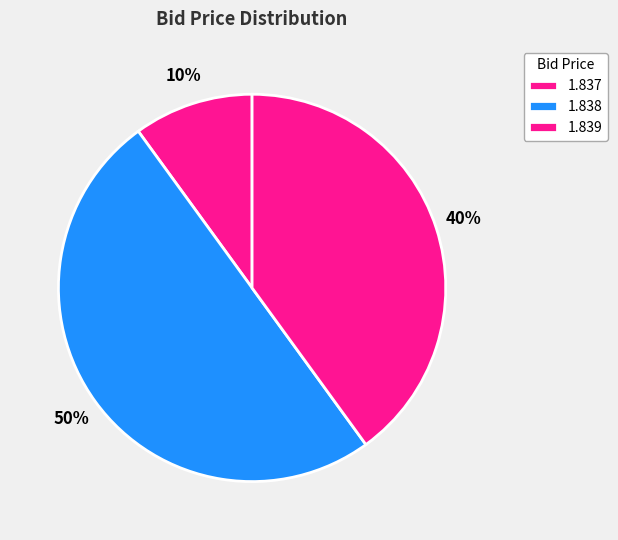

Count the number of slices in the pie.

3